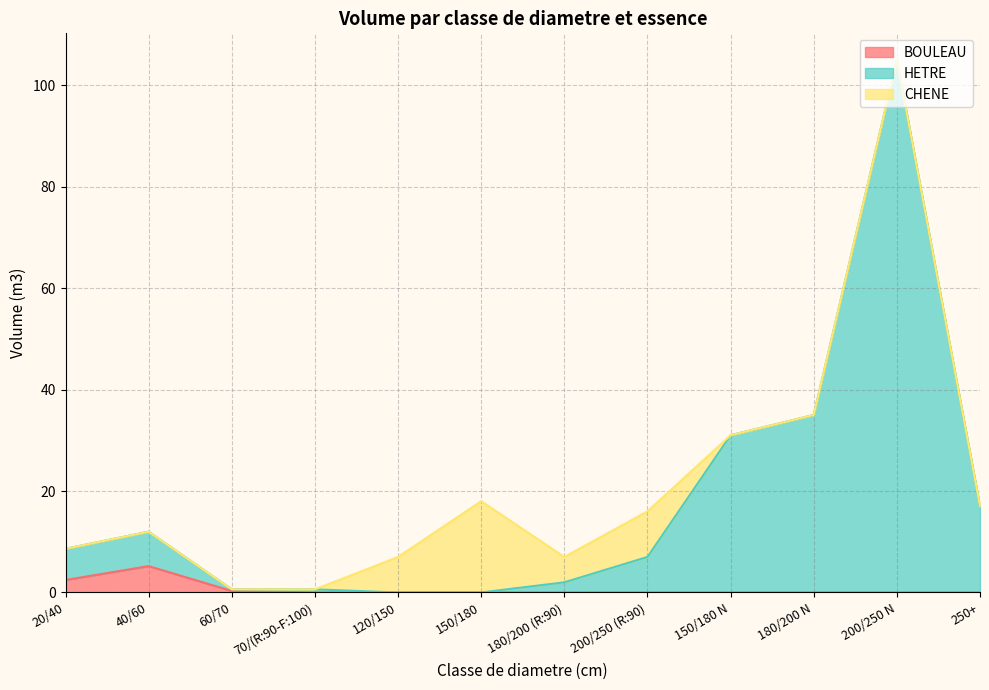

What is the total value across all series at 40/60?

12.0